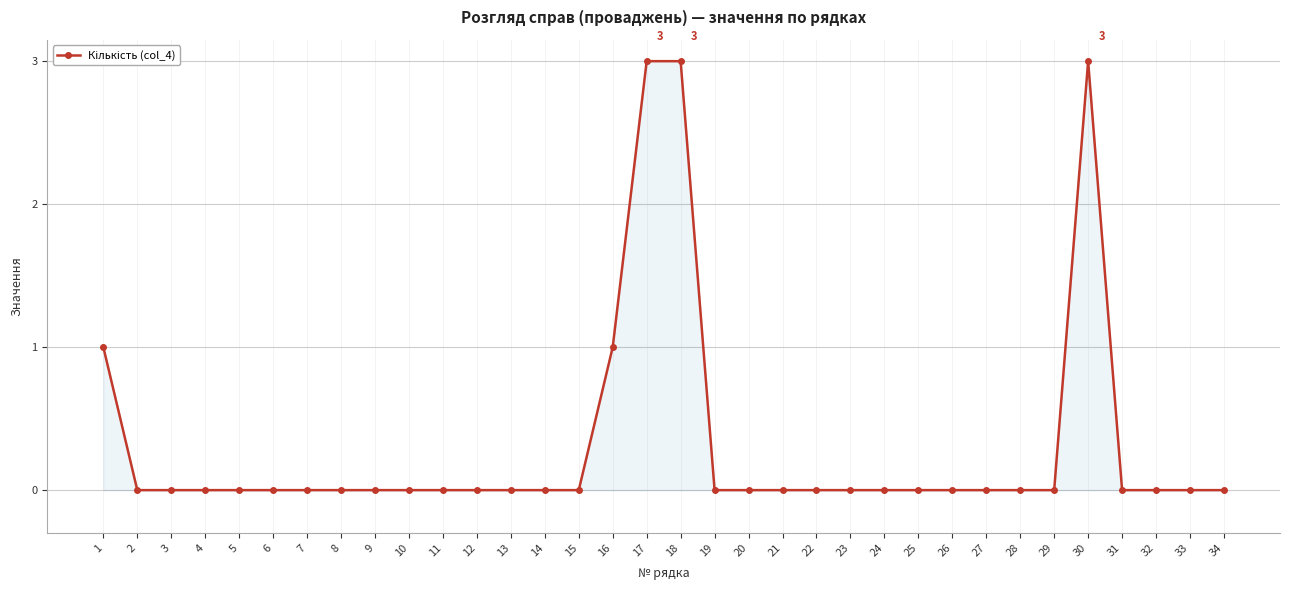

What is the maximum value shown in the chart?

3